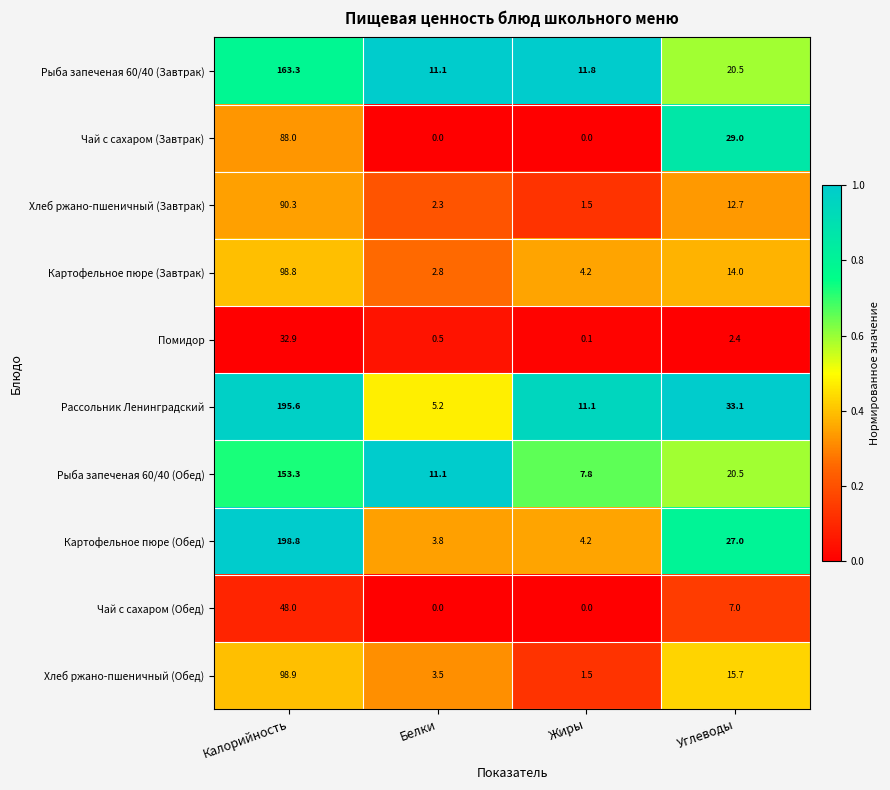

At which category is the sum across all series the highest?

Калорийность